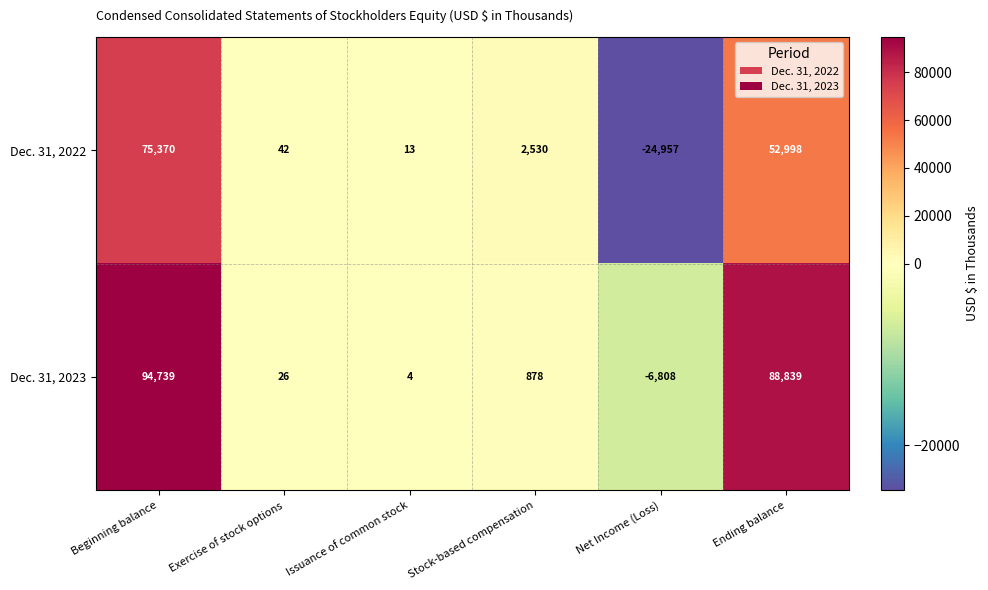

The value of Dec. 31, 2023 at Stock-based compensation is 1332. True or false?

False